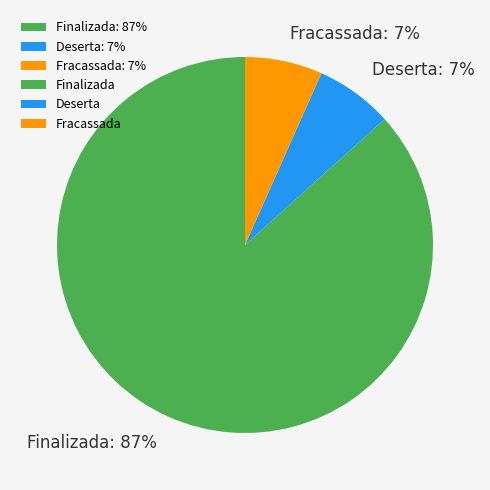

Between Finalizada and Deserta, which is larger?

Finalizada